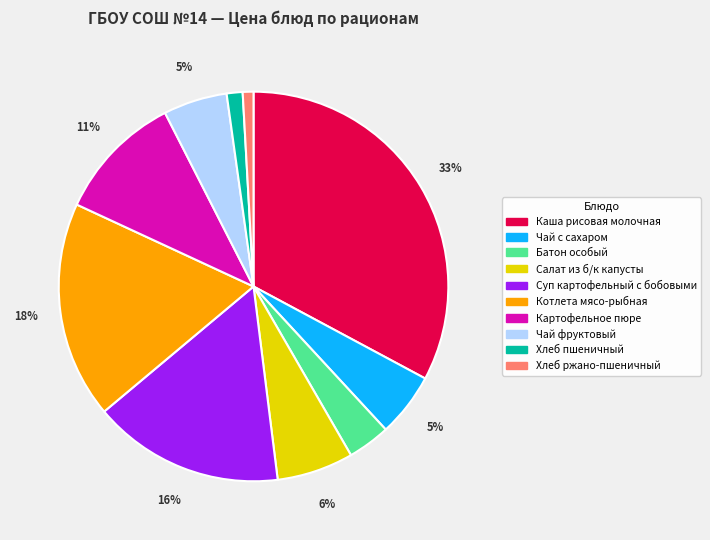

Which has a higher value, Чай фруктовый or Суп картофельный с бобовыми?

Суп картофельный с бобовыми